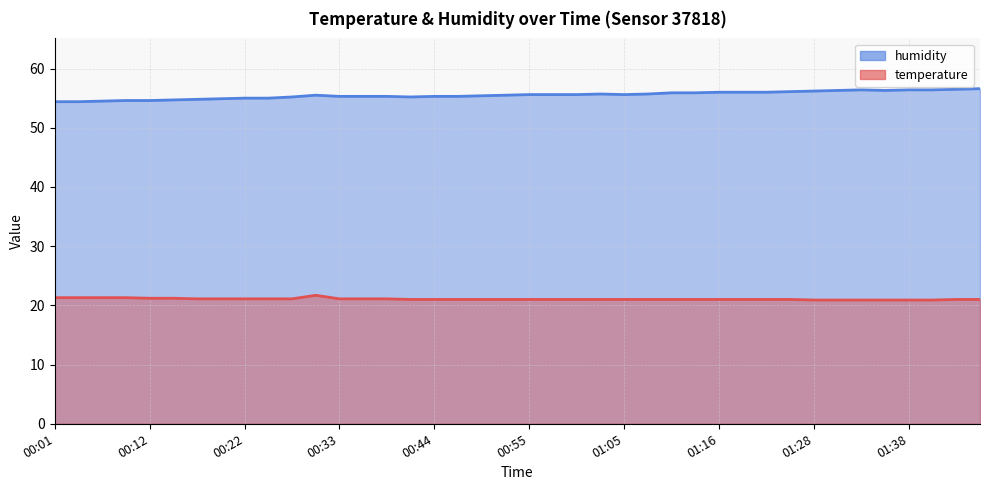

What is the highest value of the humidity series?

56.6